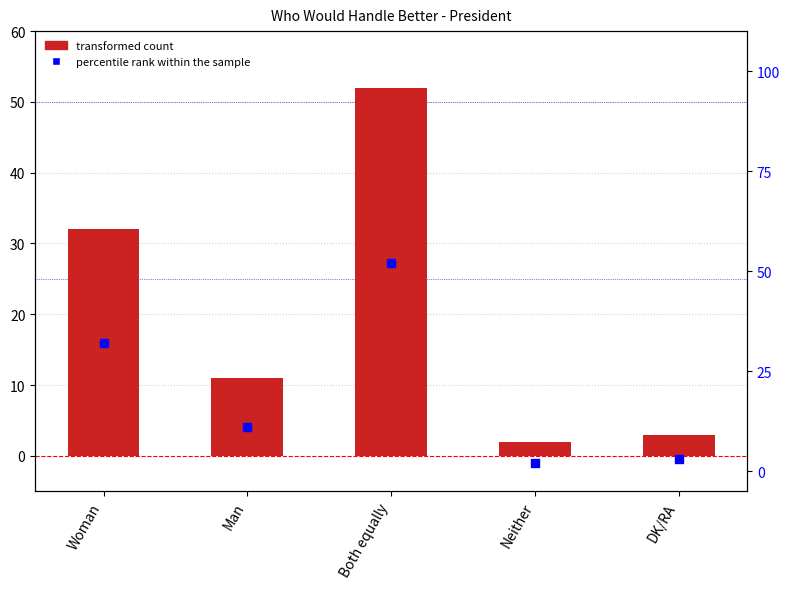

Which series has the largest total across all categories?

Percentage